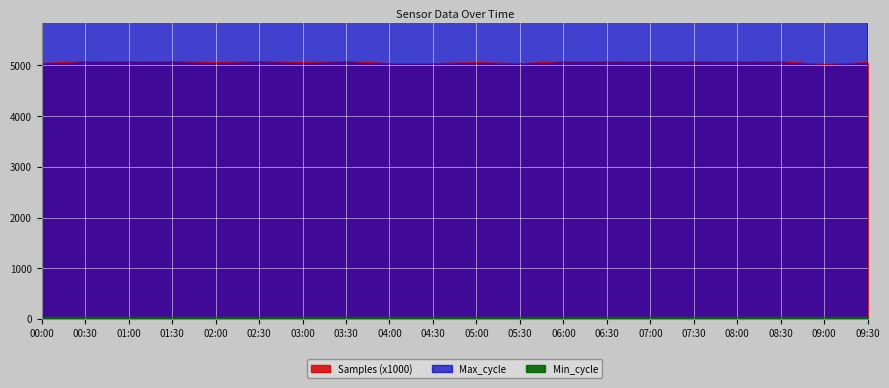

The Samples (x1000) series shows 5072.3 at 06:00. True or false?

True